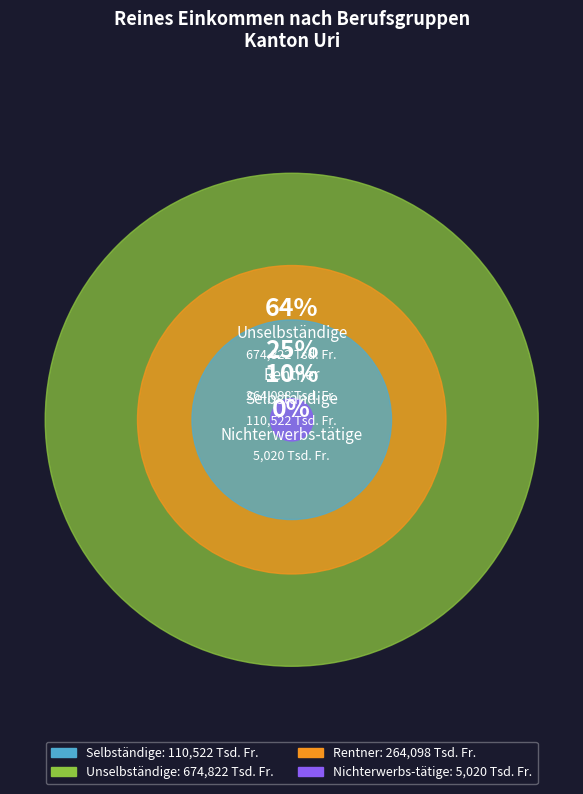

The 40-44.9 slice represents 11% of the pie. True or false?

False